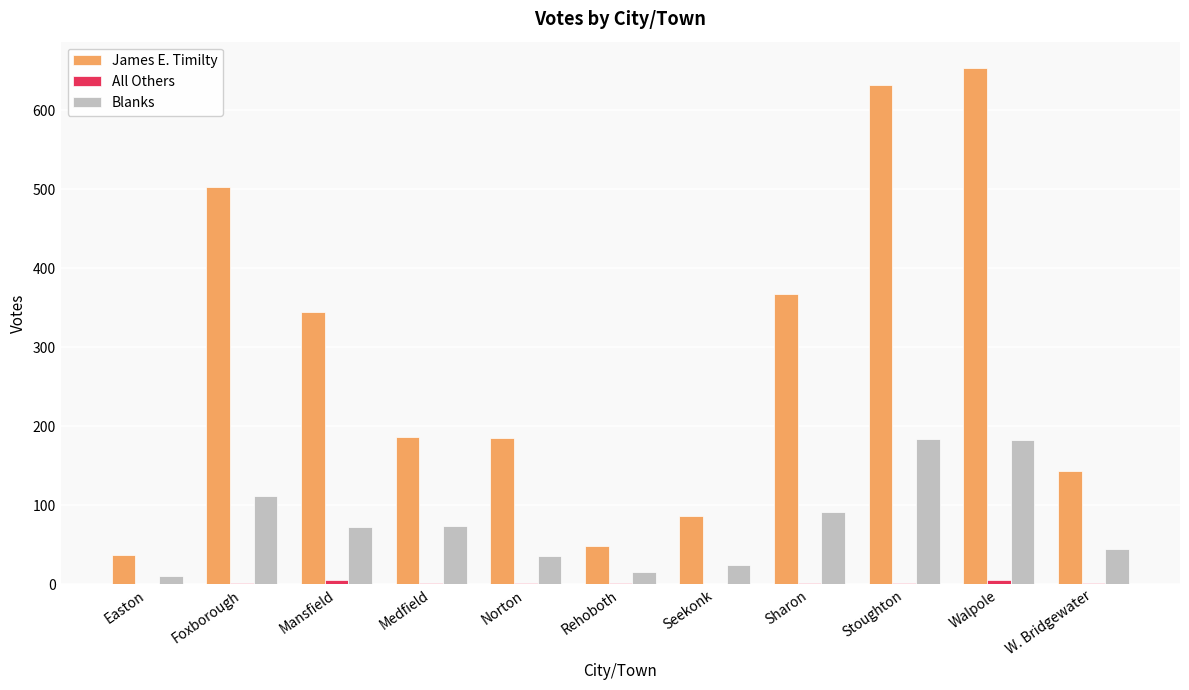

What is the total value across all series at Seekonk?

112